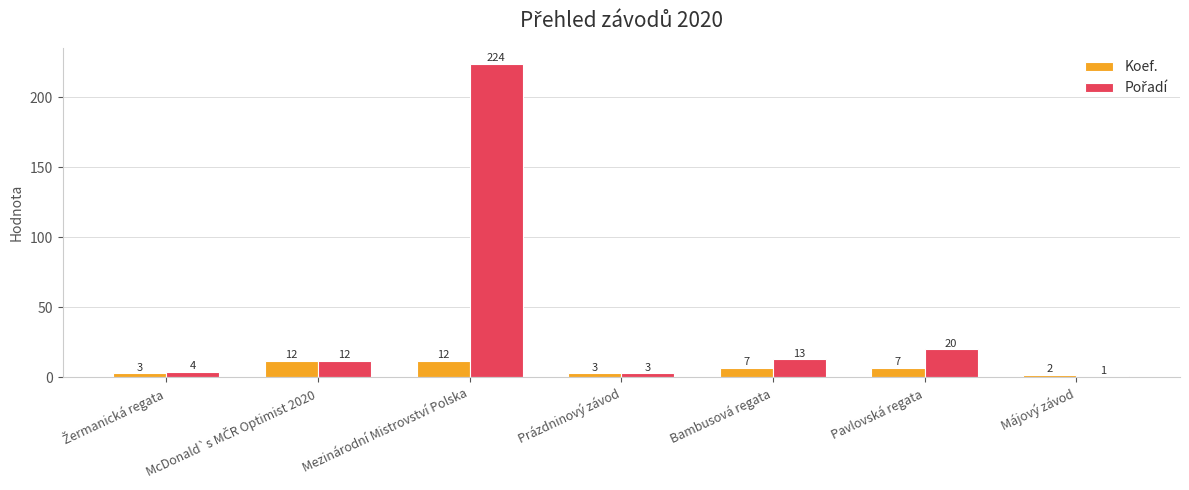

The Koef. series shows 12 at Mezinárodní Mistrovství Polska. True or false?

True